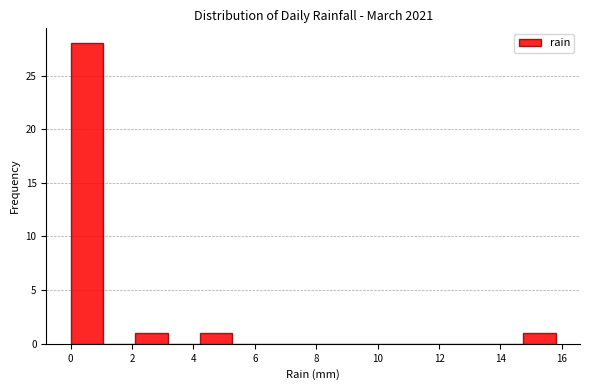

How tall is the bar that spans 0.0 to 1.0 on the x-axis? Neither the bar edges nor the heights are printed on the chart, so give them approximately, as read against the axes.

28